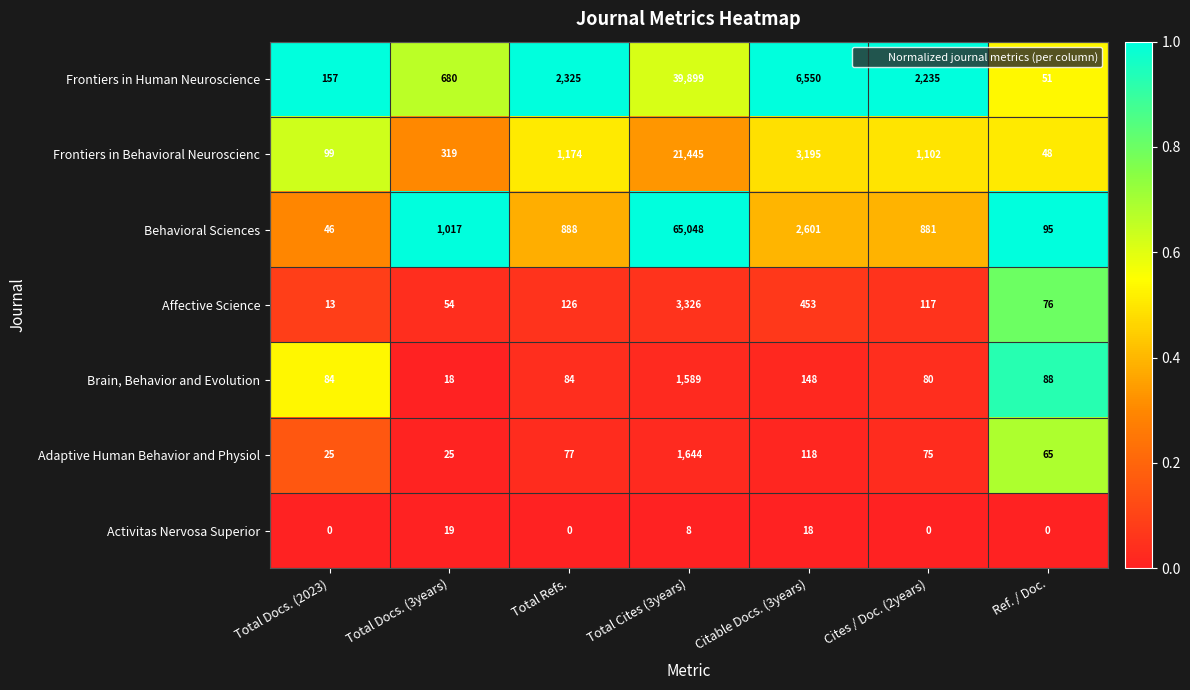

Which series changed the most between Total Docs. (2023) and Total Docs. (3years)?

Behavioral Sciences